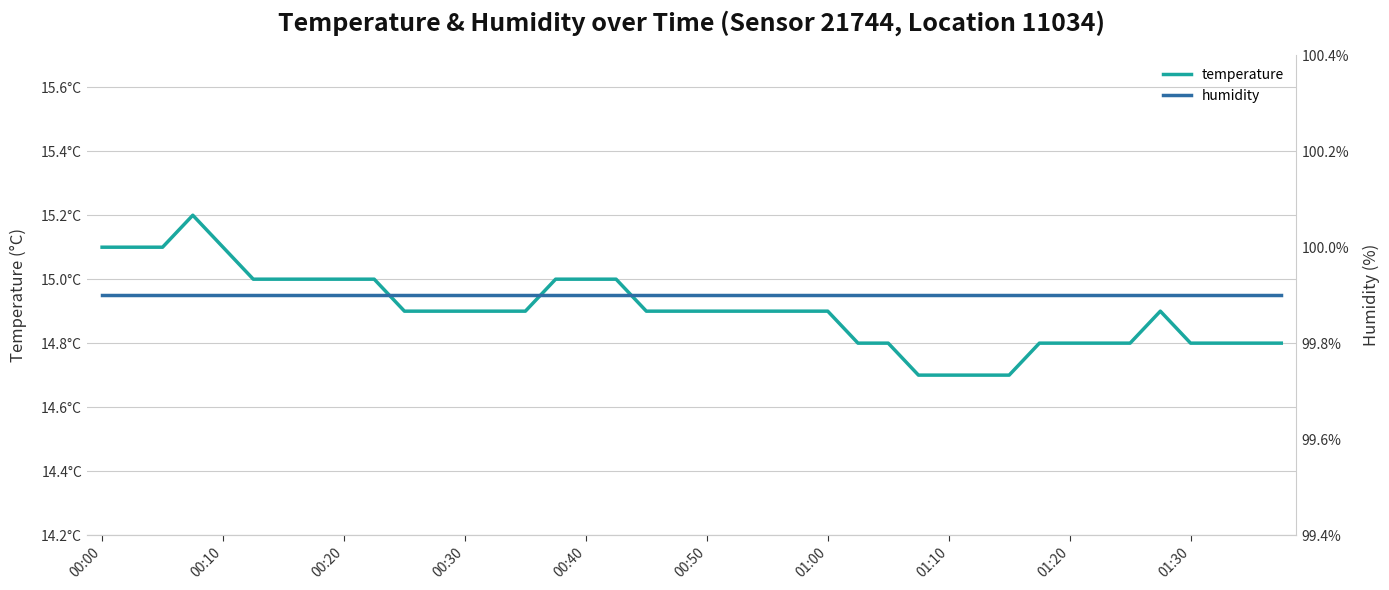

True or false: humidity and temperature cross at least once.

False